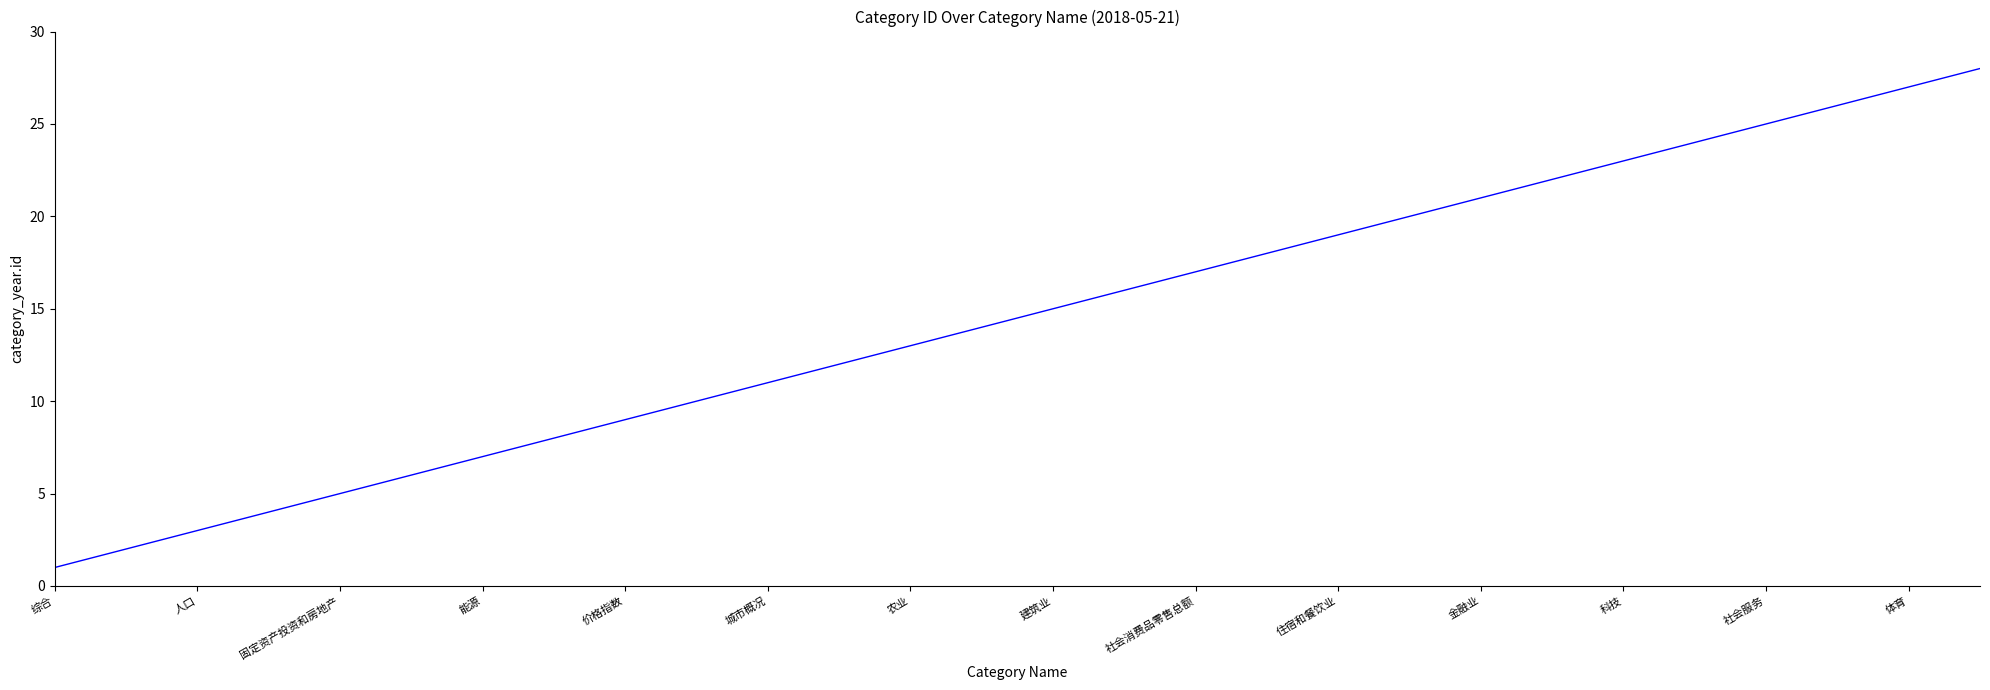

What is the greatest value displayed?

28